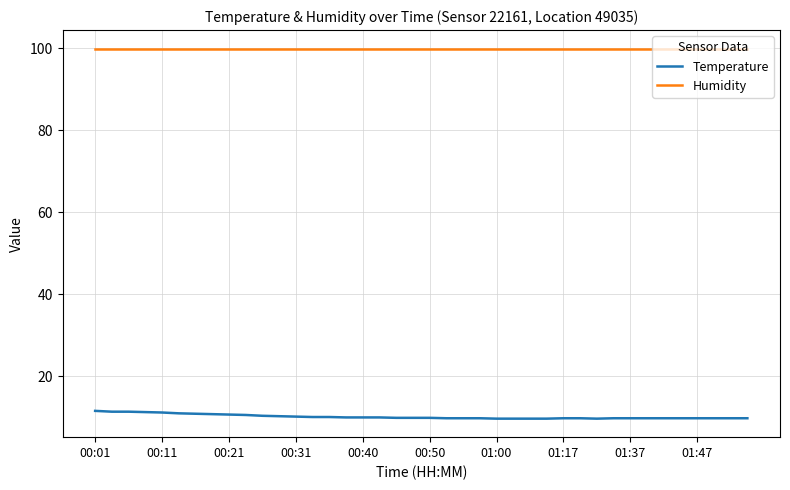

What is the smallest value displayed?

9.6